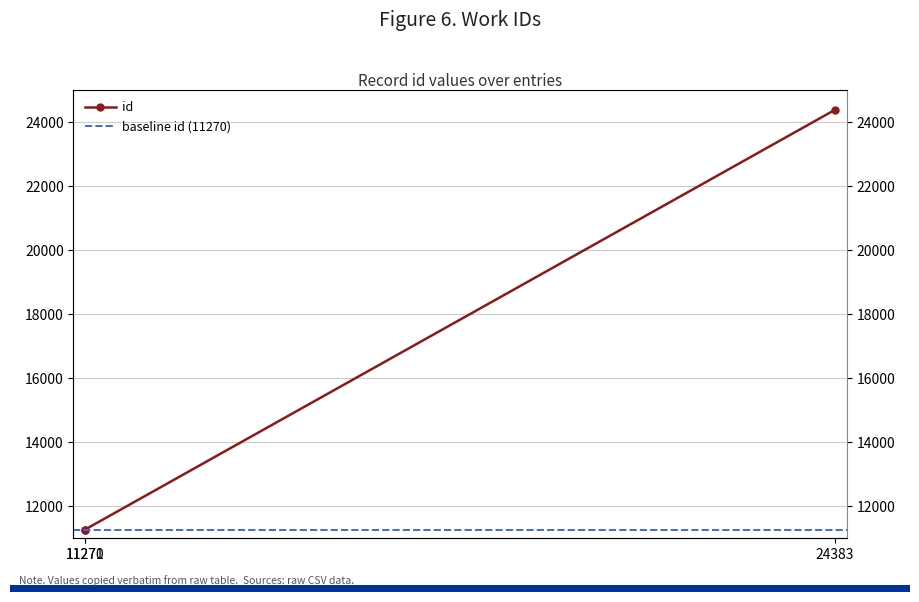

What is the average value?

15641